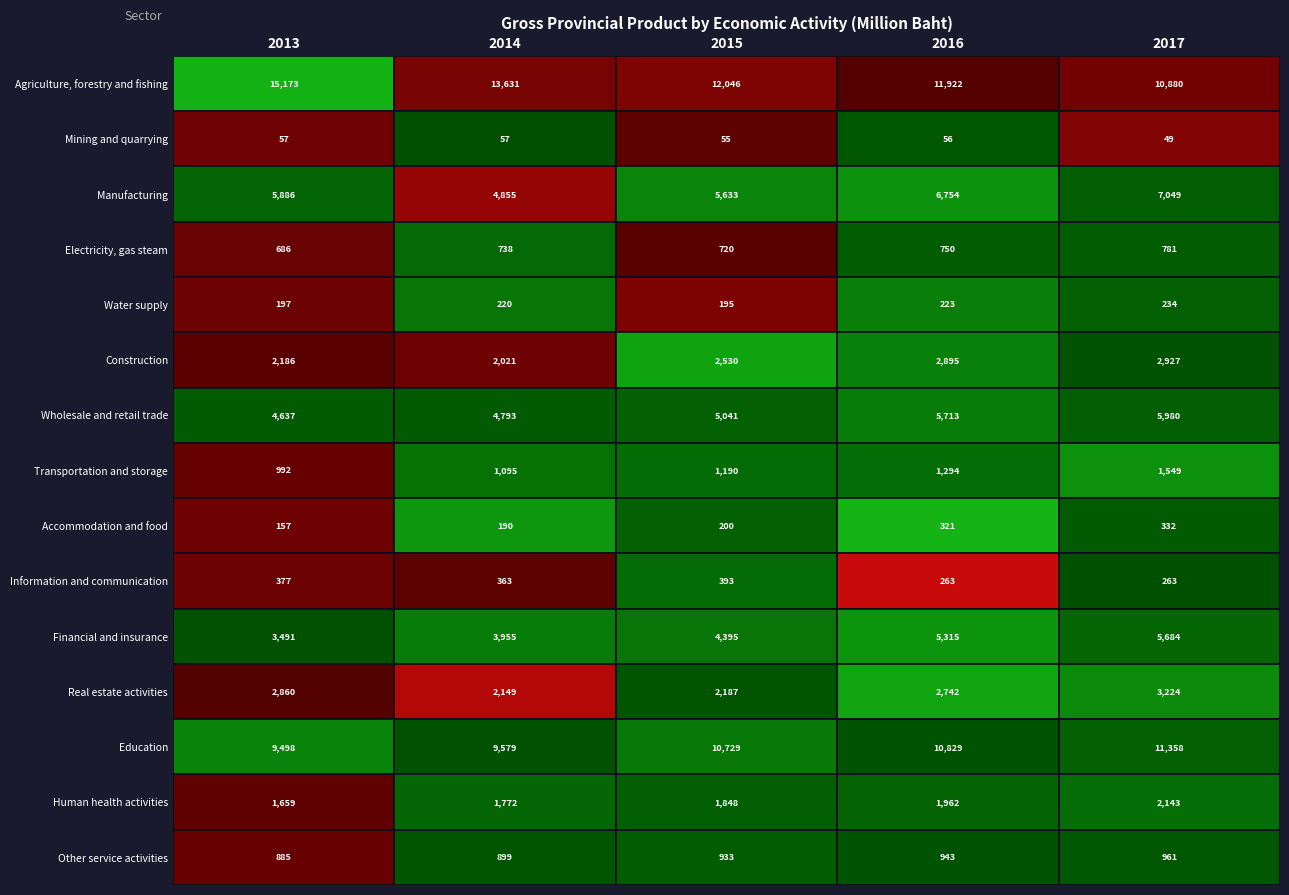

At how many categories does at least one series exceed 12611?

2